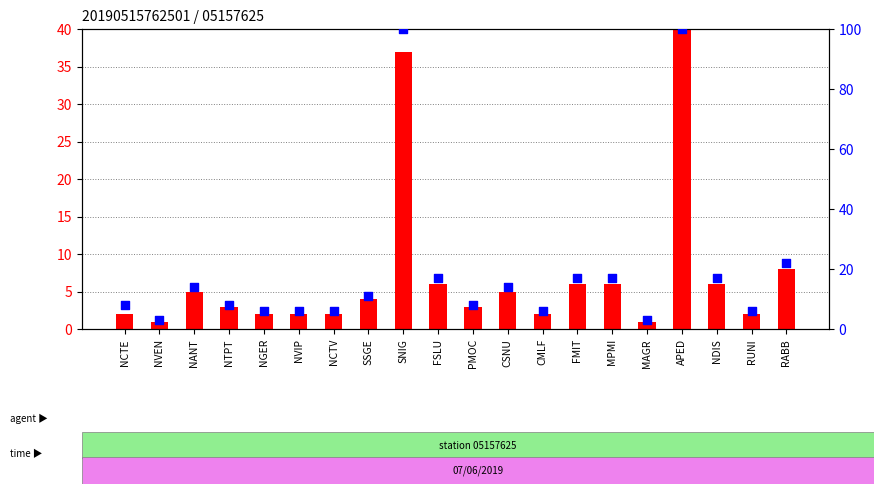

At how many categories does at least one series exceed 199?

1